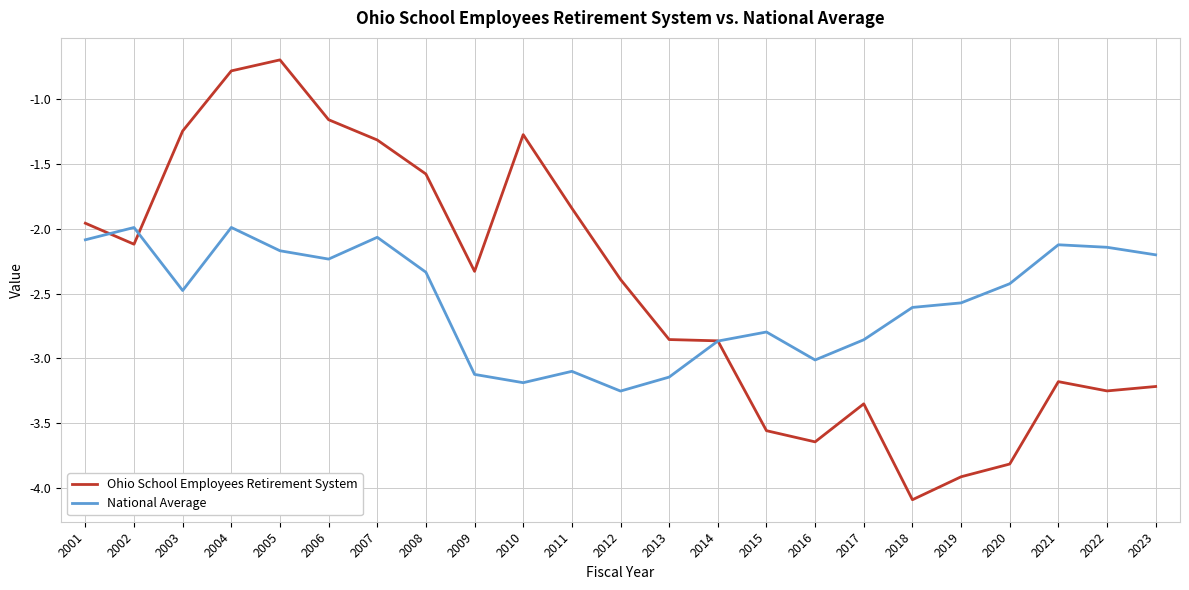

What is the smallest value displayed?

-4.1